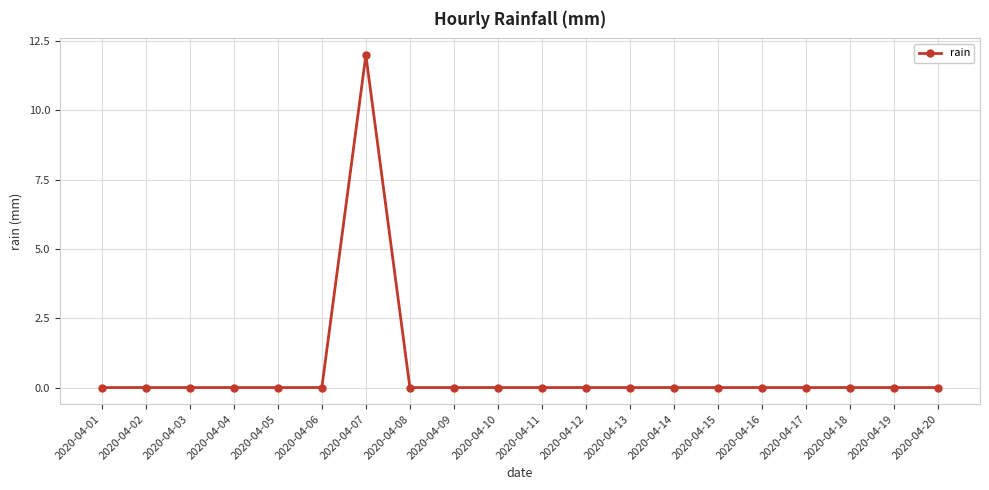

What is the average value?

1